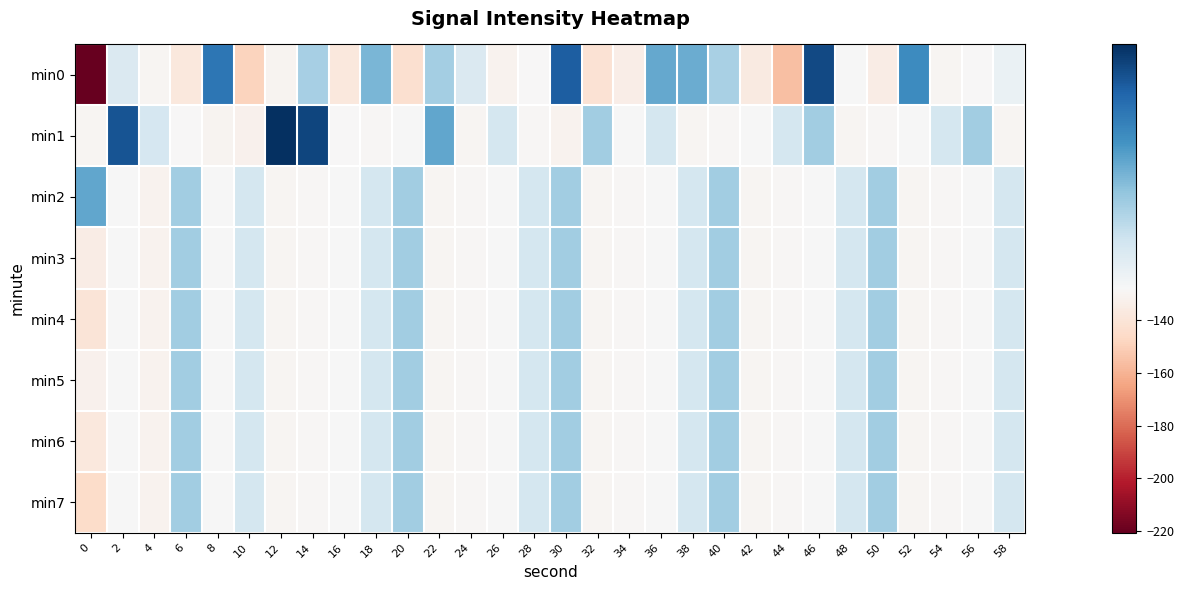

Which label corresponds to the largest value in the chart?

12